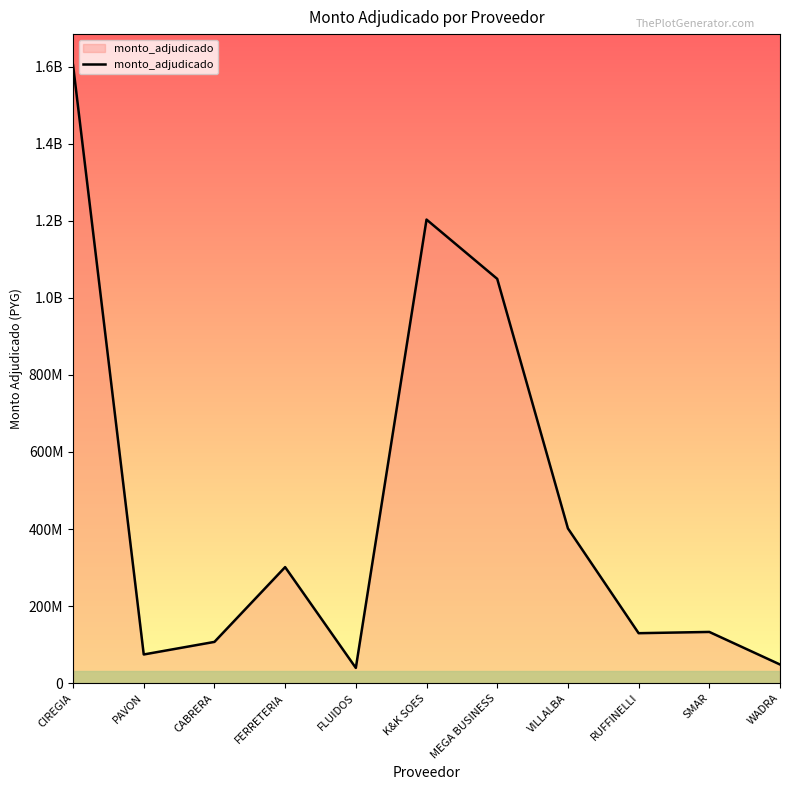

What is the value of the 4th point from the left?

301192000